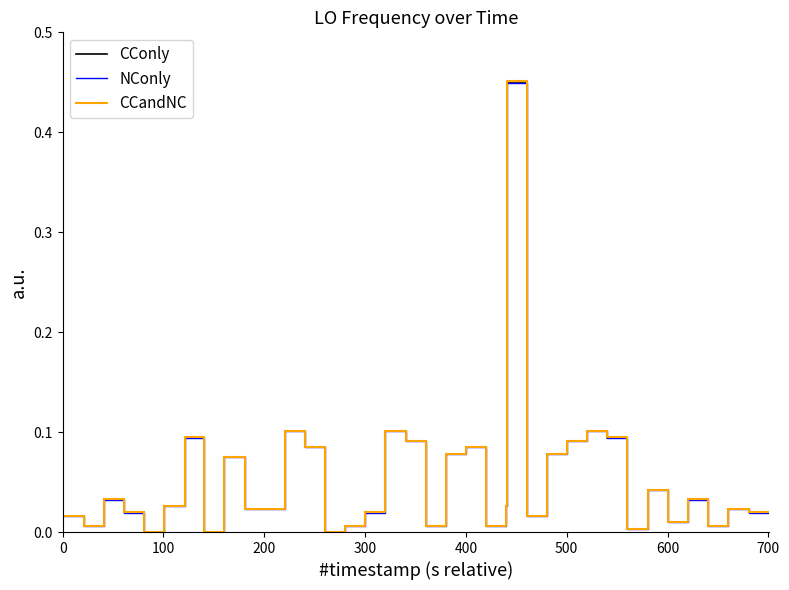

List the series in order of their overall mean, highest first.

CCandNC, CConly, NConly